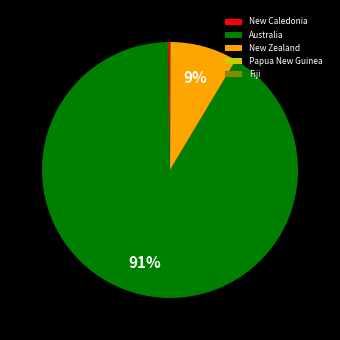

Which slice is the largest?

Australia